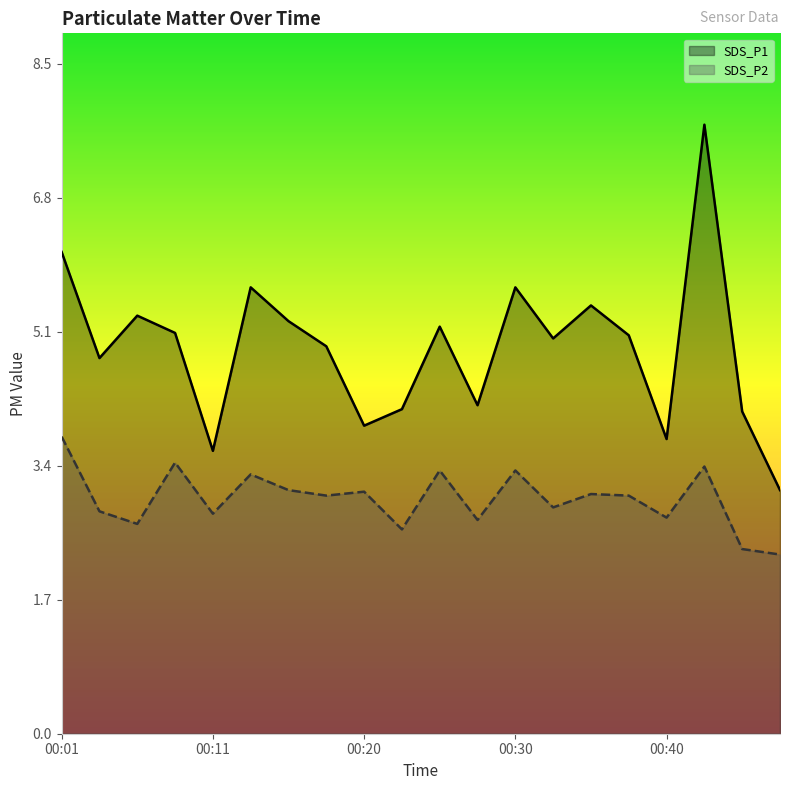

At how many categories does at least one series exceed 3?

20